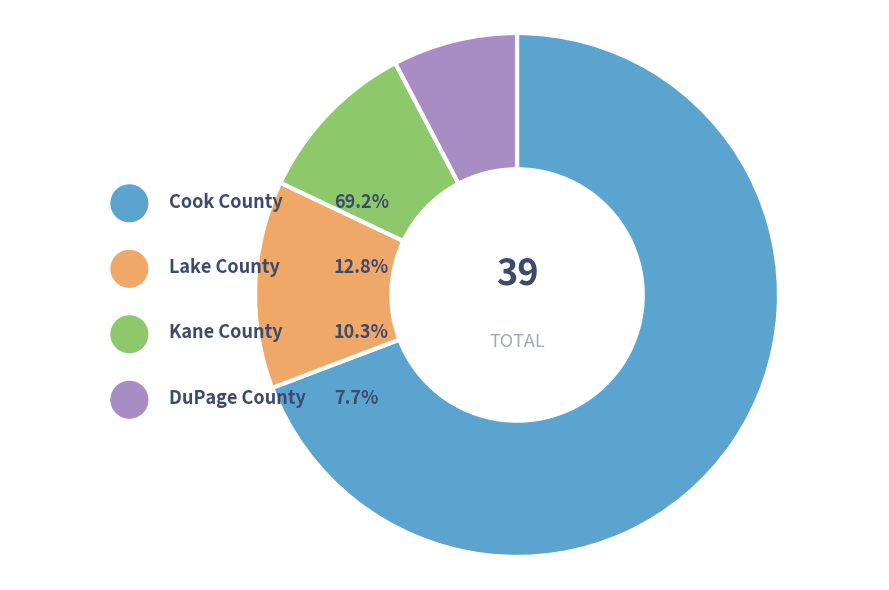

To the nearest percent, what is the combined percentage of Lake County and DuPage County?

21%